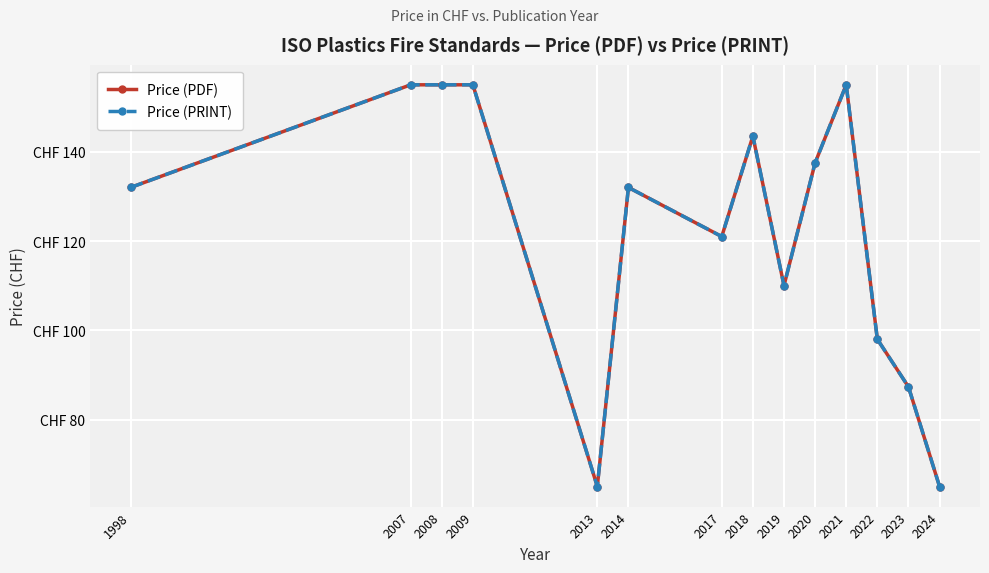

Is it true that Price (PRINT) equals 111.4 at 2013?

False